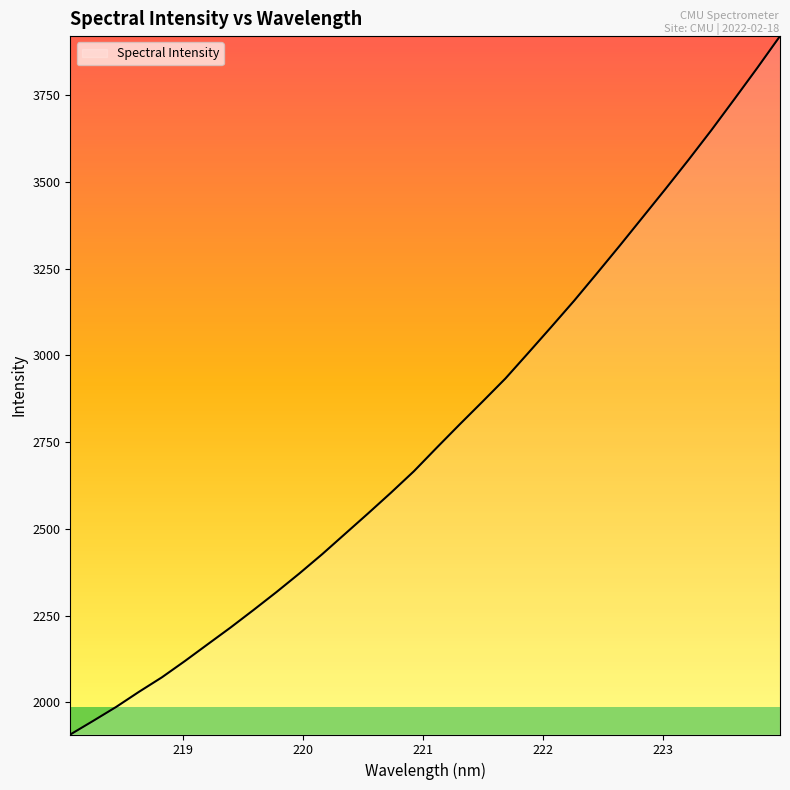

What is the maximum value shown in the chart?

3920.0